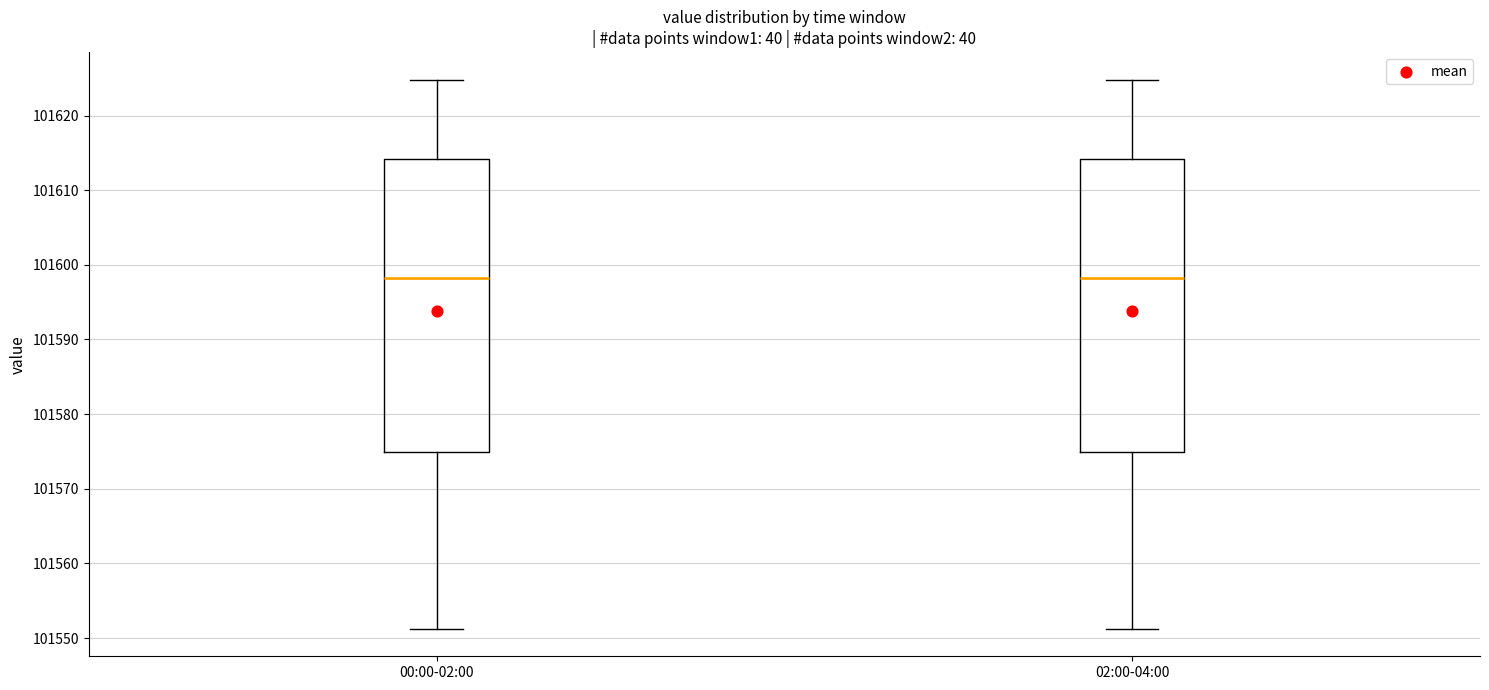

Where does the lower whisker of the box for 00:00-02:00 end on the y-axis? The values are not printed on the chart, so give them approximately, as read against the axis.

101551